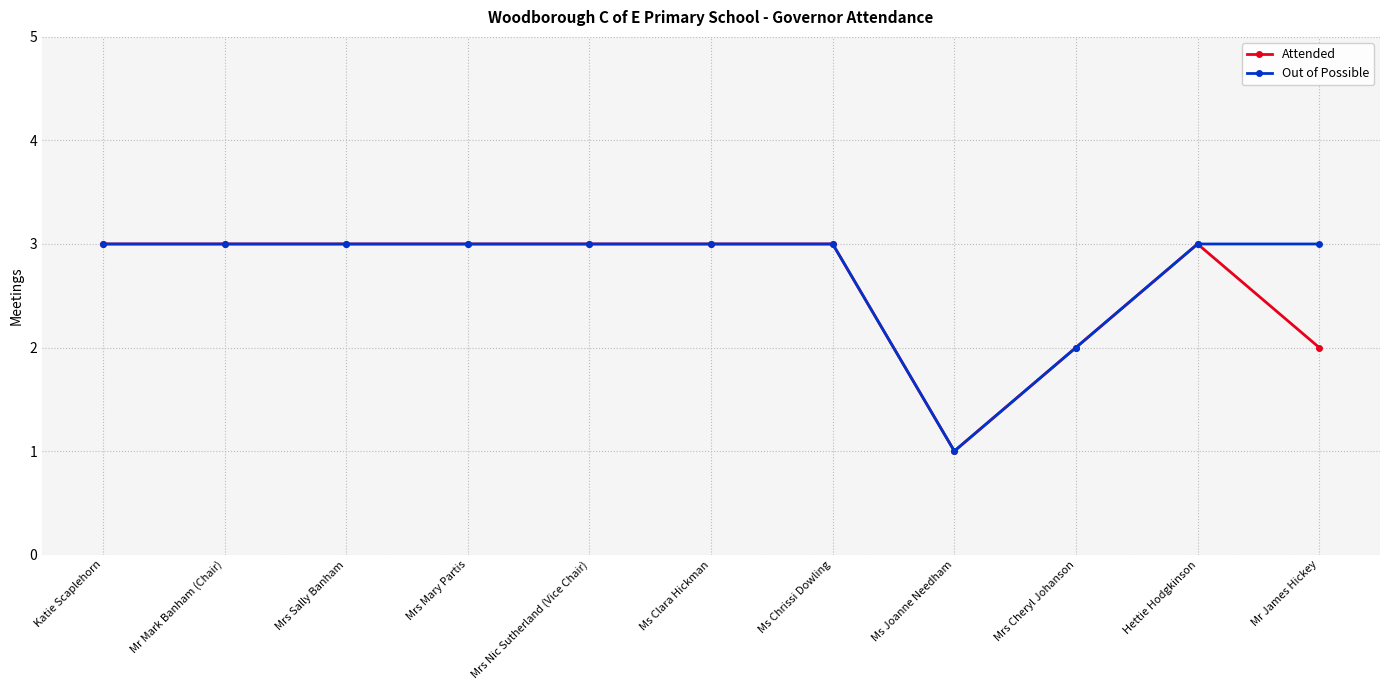

What is the total value across all series at Mrs Nic Sutherland (Vice Chair)?

6